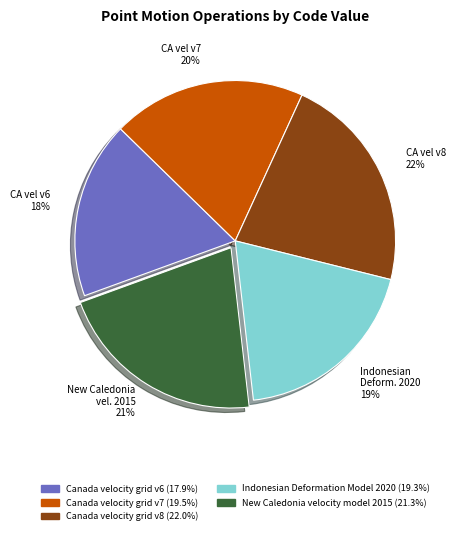

Combined, do Indonesian Deformation Model 2020 and New Caledonia velocity model 2015 account for over 50%?

No